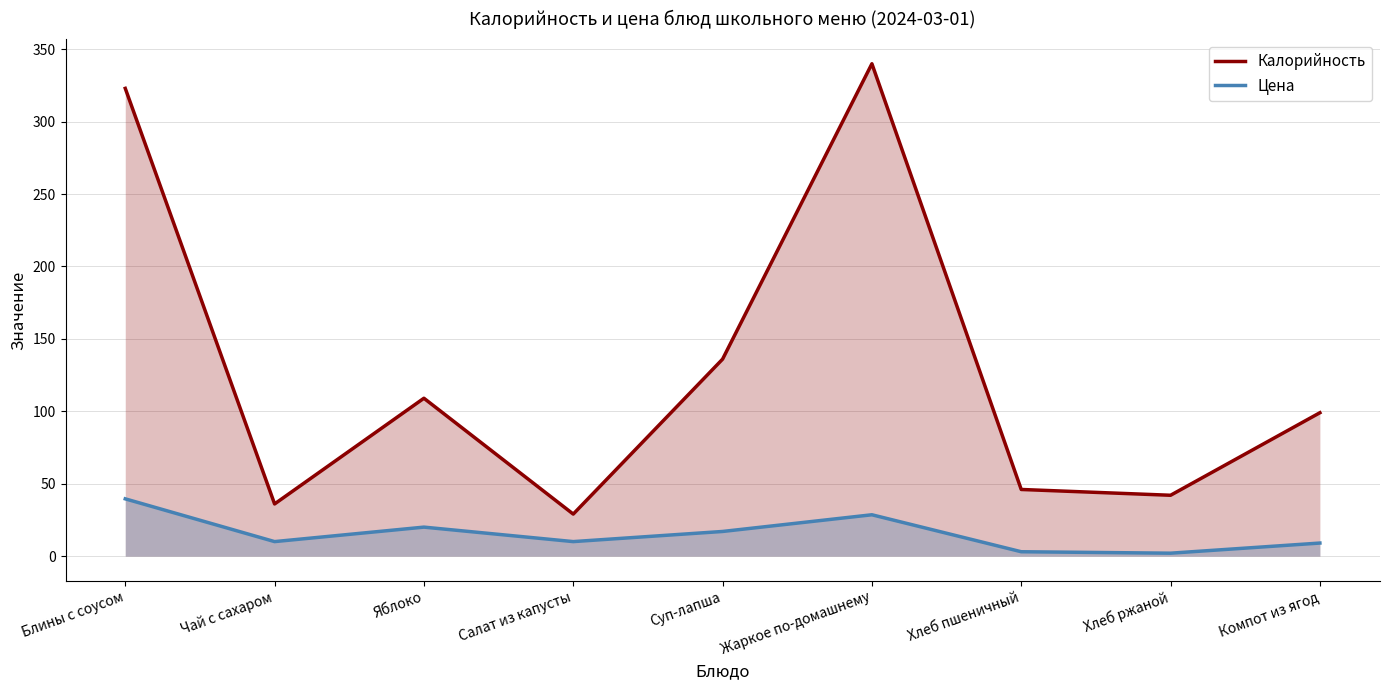

What is the average value of the Цена series?

15.5